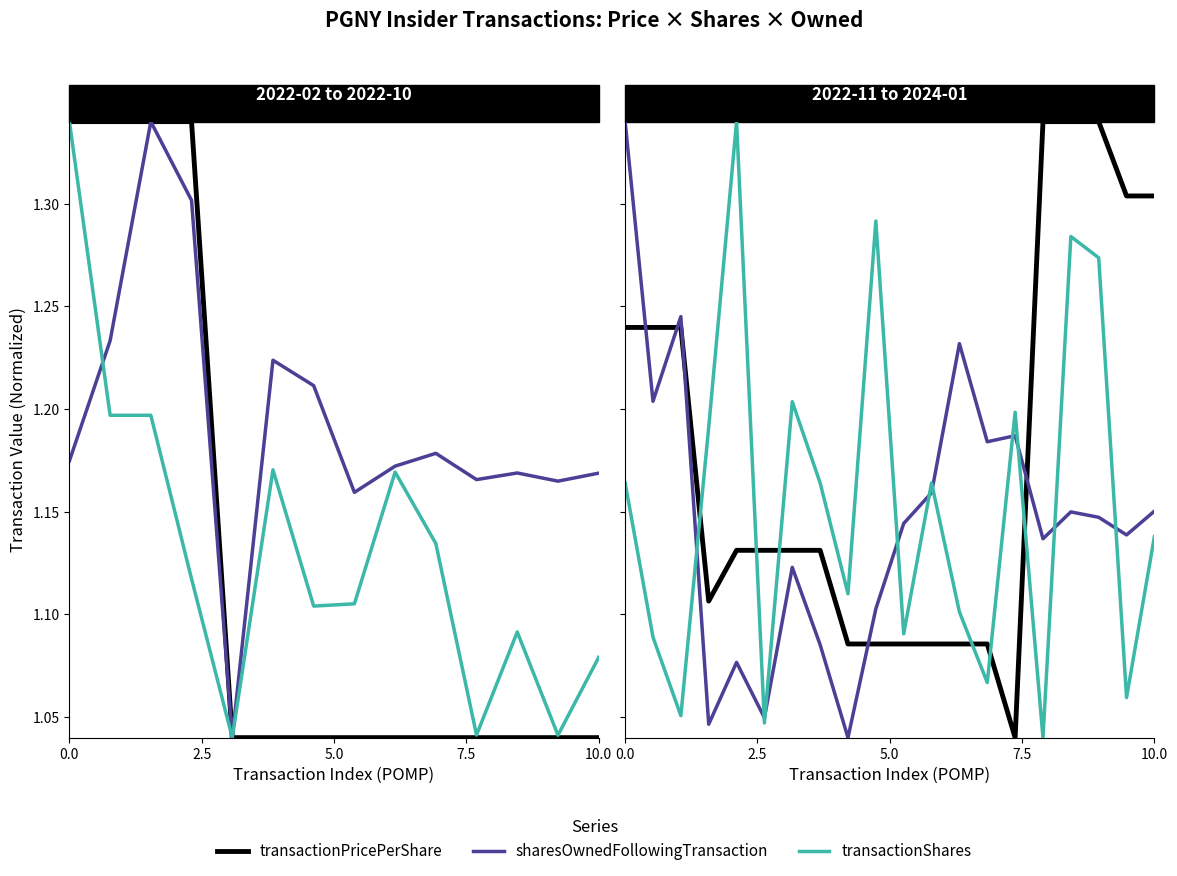

At how many categories does at least one series exceed 1?

20